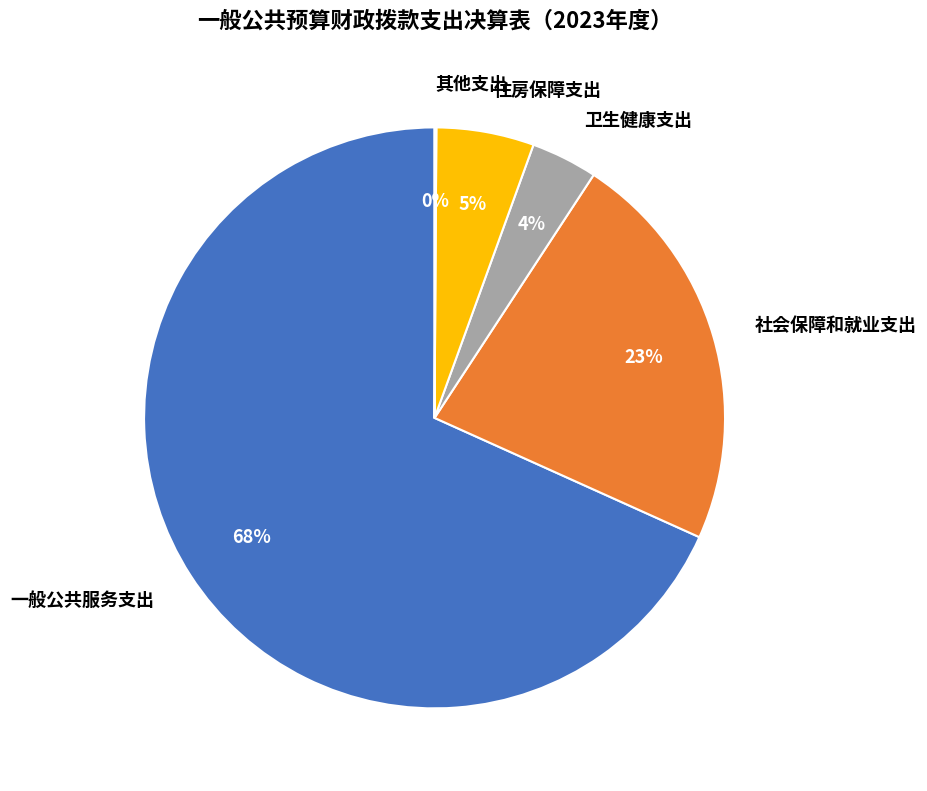

Do 住房保障支出 and 社会保障和就业支出 together represent more than half of the pie?

No